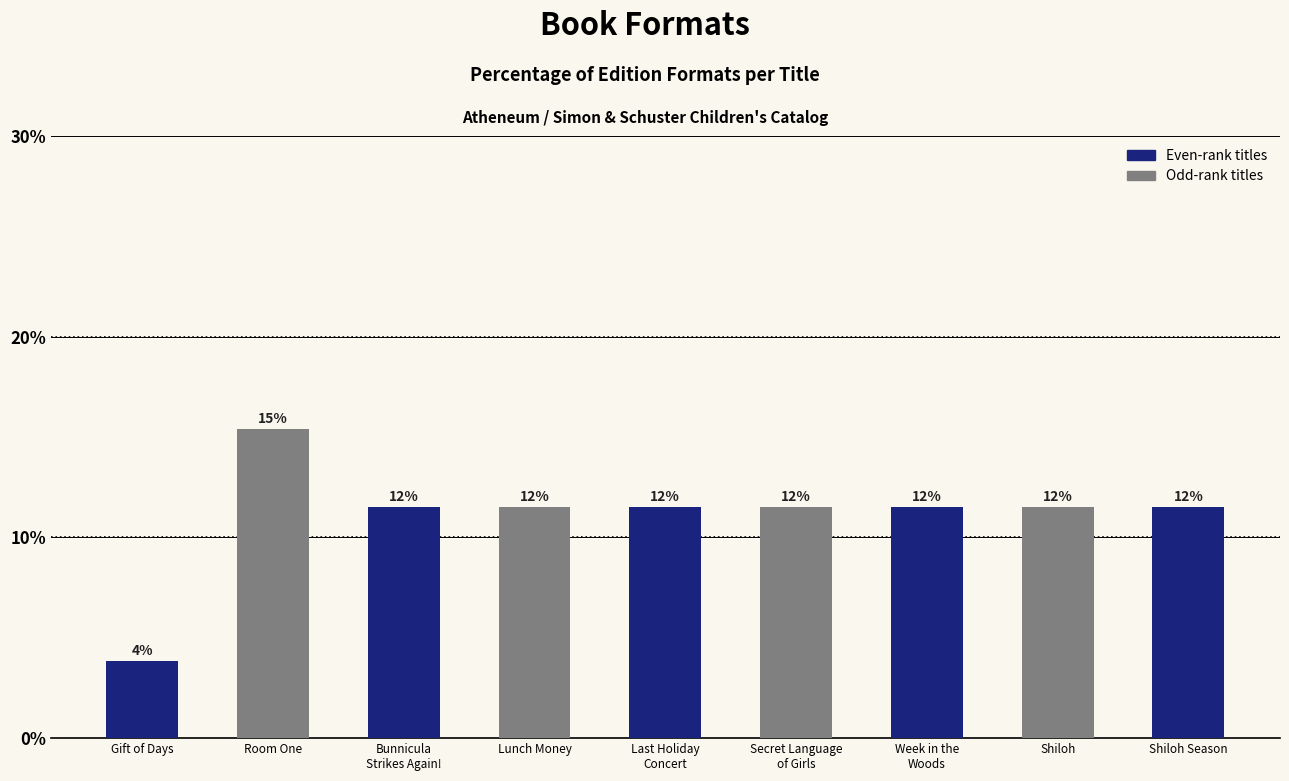

What is the label of the 7th bar from the right?

Bunnicula
Strikes Again!